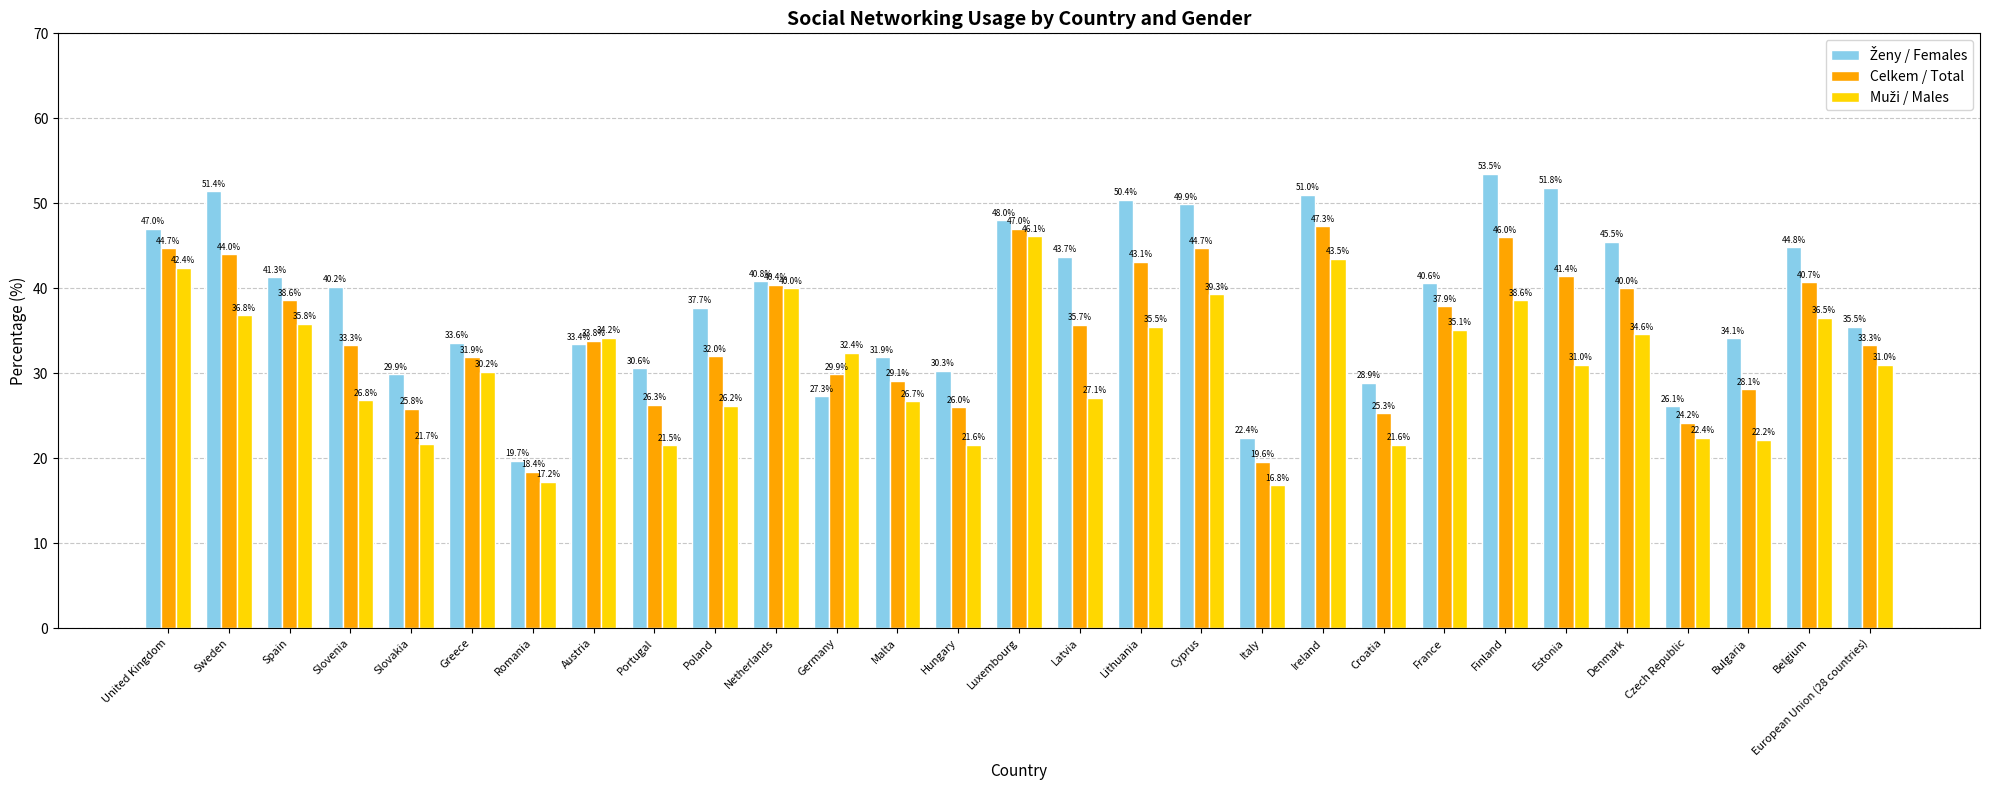

What is the difference between the maximum and second lowest values in the Celkem / Total series?

27.7